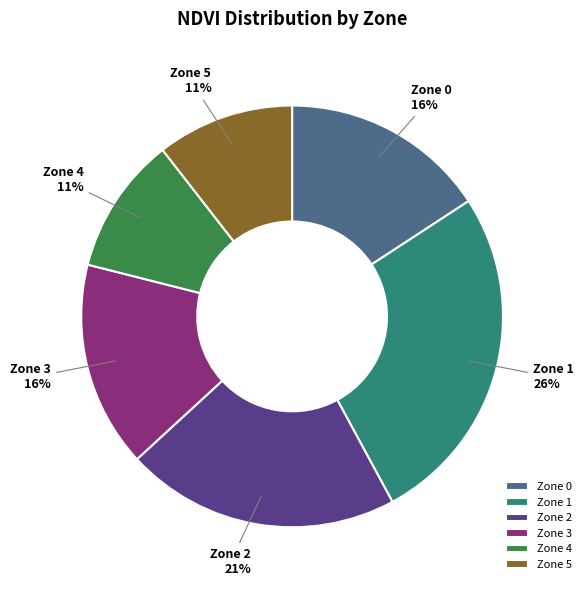

To the nearest percent, what is the difference between the Zone 4 and Zone 3 slice percentages?

5%